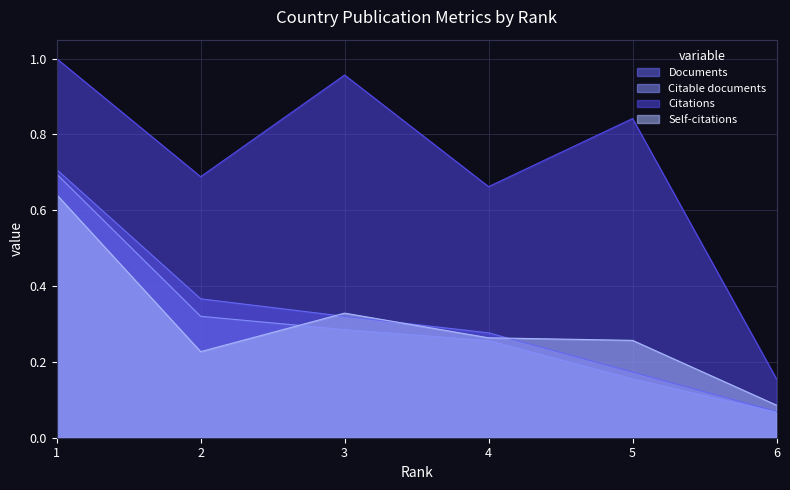

List the series in order of their peak value, highest first.

Citations, Documents, Citable documents, Self-citations